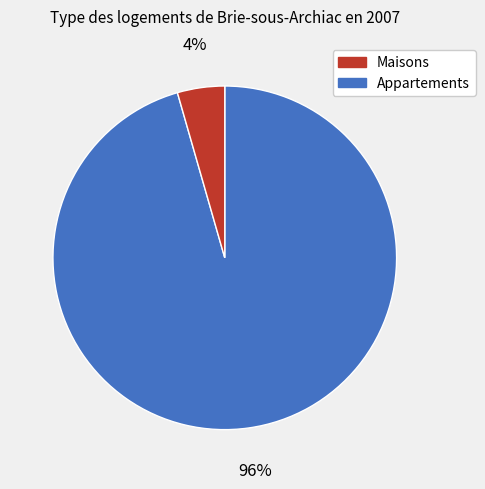

How many segments does this pie chart have?

2